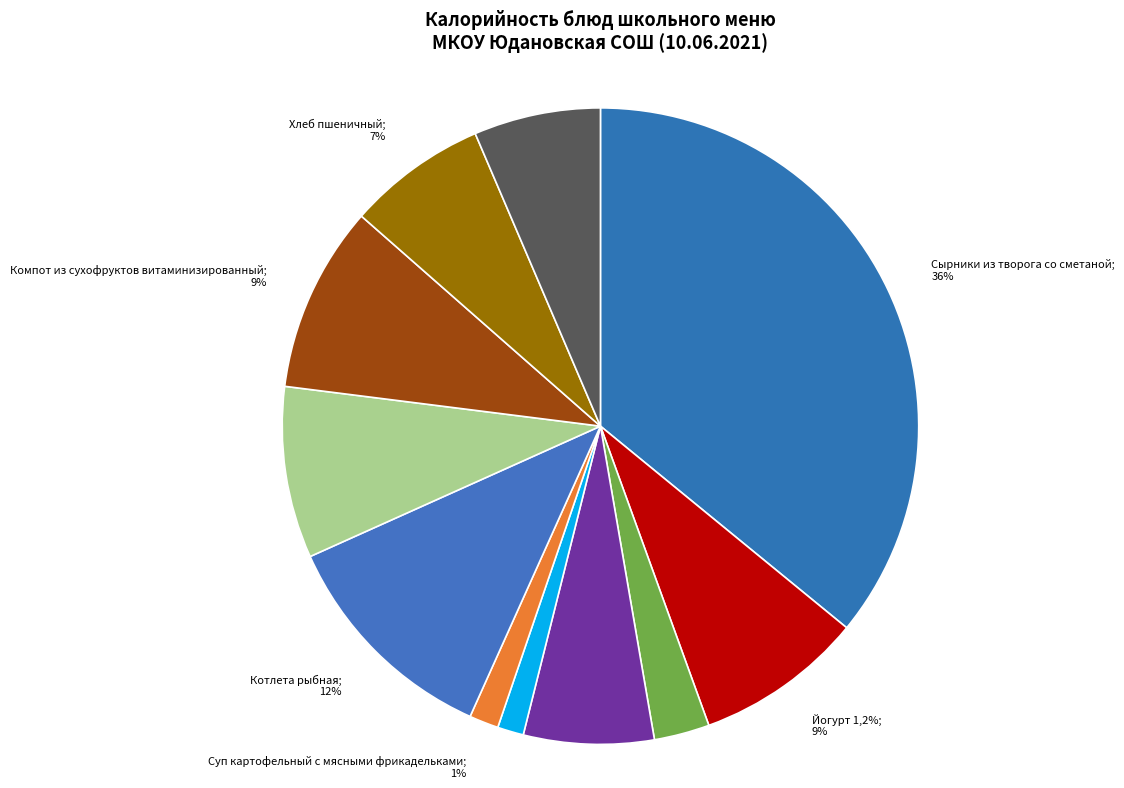

Combined, do Суп картофельный с мясными фрикадельками and Хлеб дарницкий account for over 50%?

No